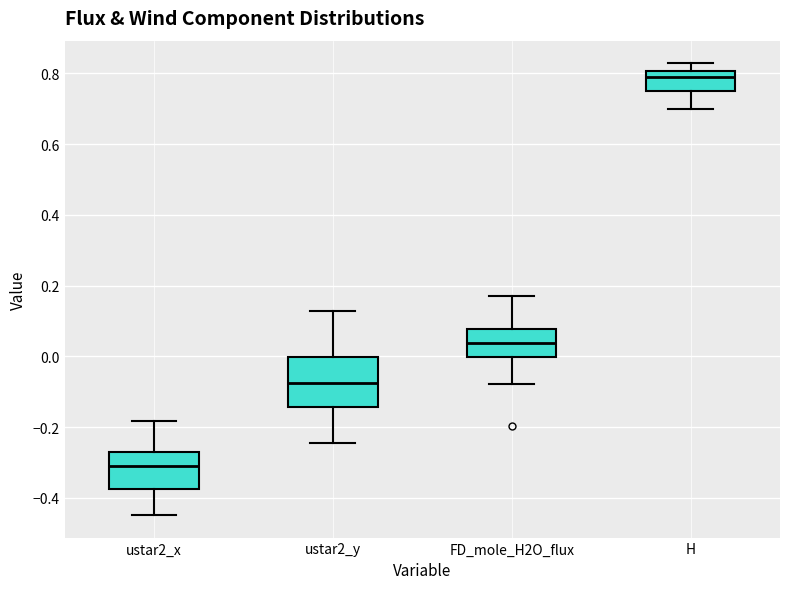

Reading left to right, read every box against the y-axis: the position of its median line, the range the box covers, and the ends of its whiskers. The values are not printed on the chart, so give them approximately, as read against the axis.

ustar2_x: median -0.32, box -0.38 to -0.28, whiskers -0.44 to -0.18
ustar2_y: median -0.08, box -0.14 to 0.00, whiskers -0.24 to 0.12
FD_mole_H2O_flux: median 0.04, box 0.00 to 0.08, whiskers -0.08 to 0.18
H: median 0.80 (just below the box's upper edge), box 0.74 to 0.80, whiskers 0.70 to 0.82